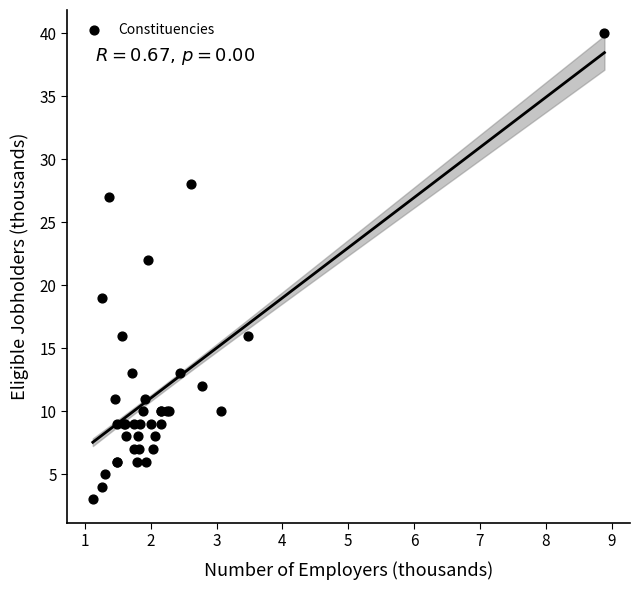

What Y value in the scatter plot is closest to 21?

22